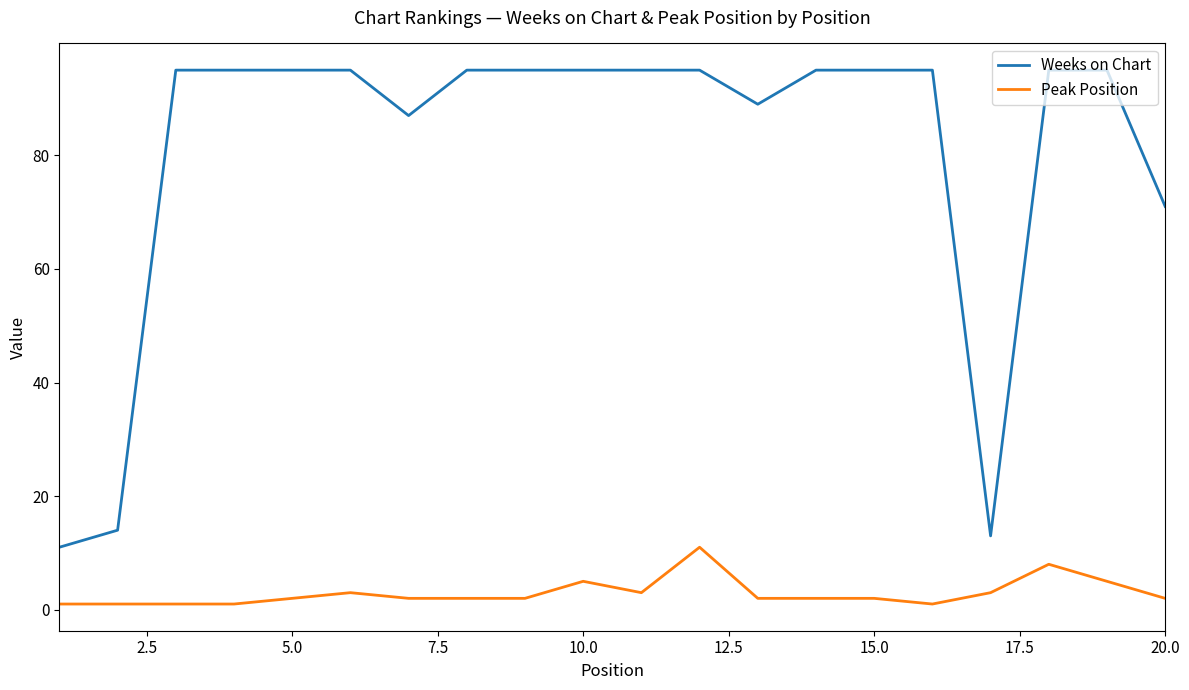

What is the difference between the maximum and minimum values in the Peak Position series?

10